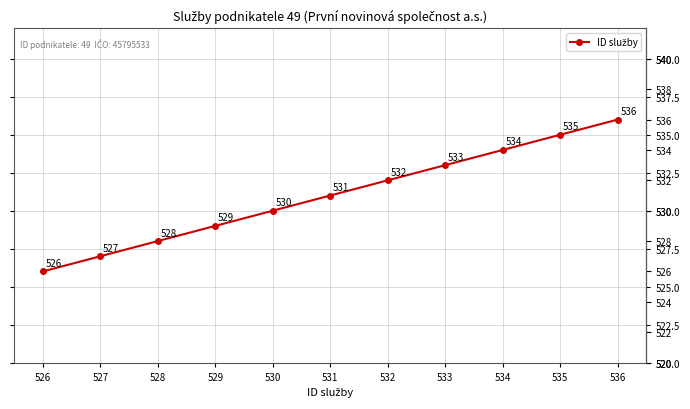

How many lines are shown in the chart?

1